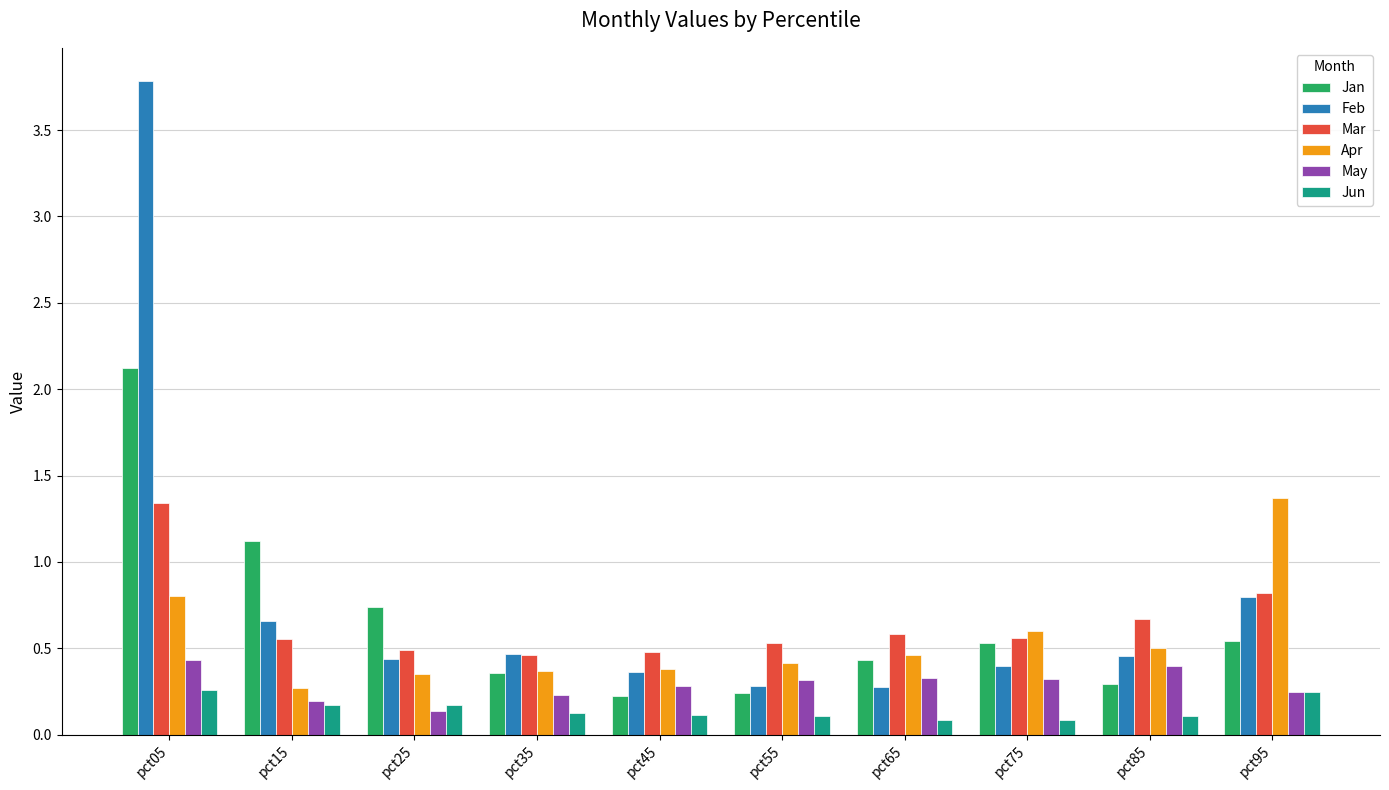

How many Jun values are between 0 and 1?

10